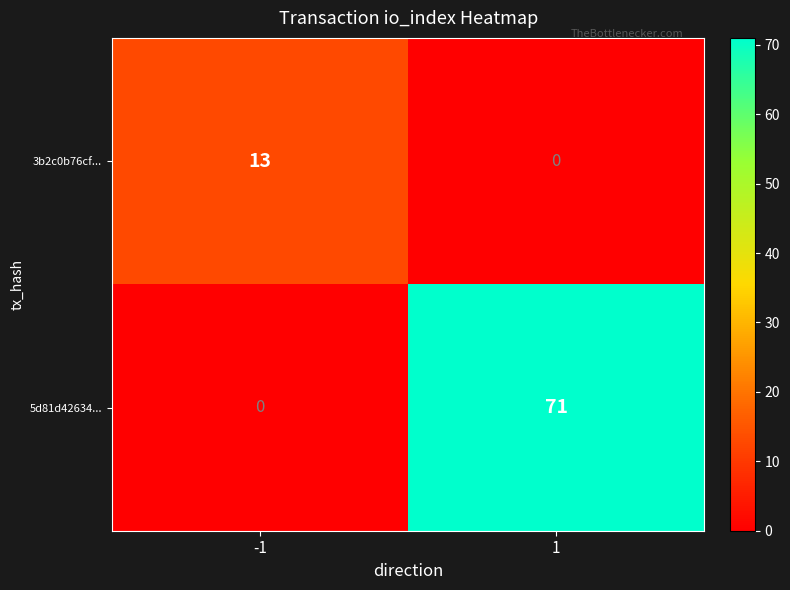

What is the maximum value for 3b2c0b76cf...?

13